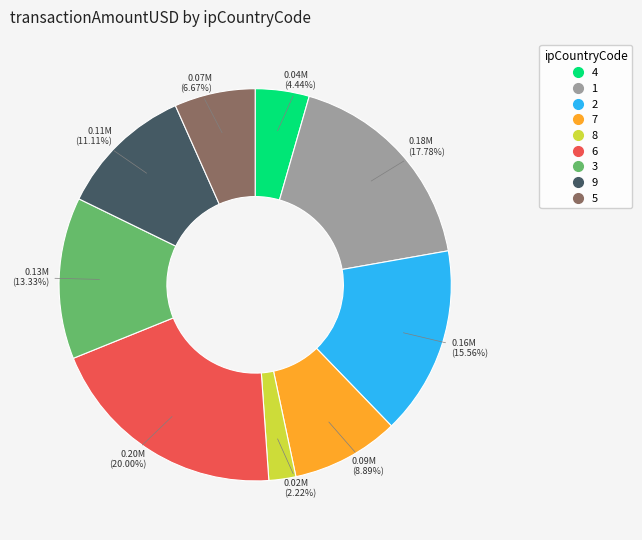

To the nearest percent, what percentage of the pie is 2?

16%